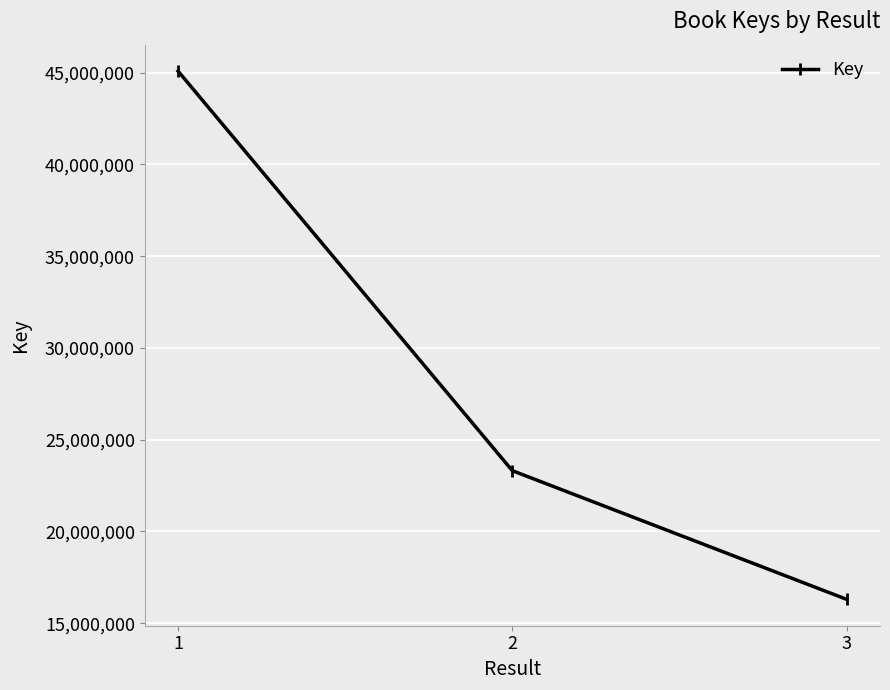

Approximately how many times larger is the value at 1 compared to 3?

2.8